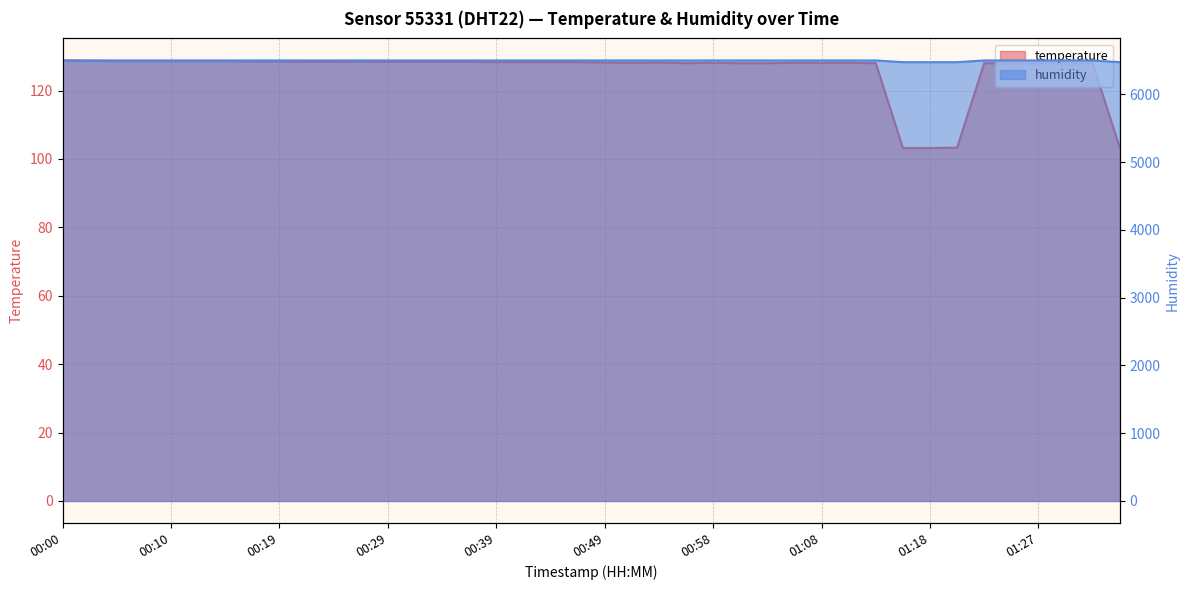

True or false: humidity has a value of 6502.4 at 00:41.

True